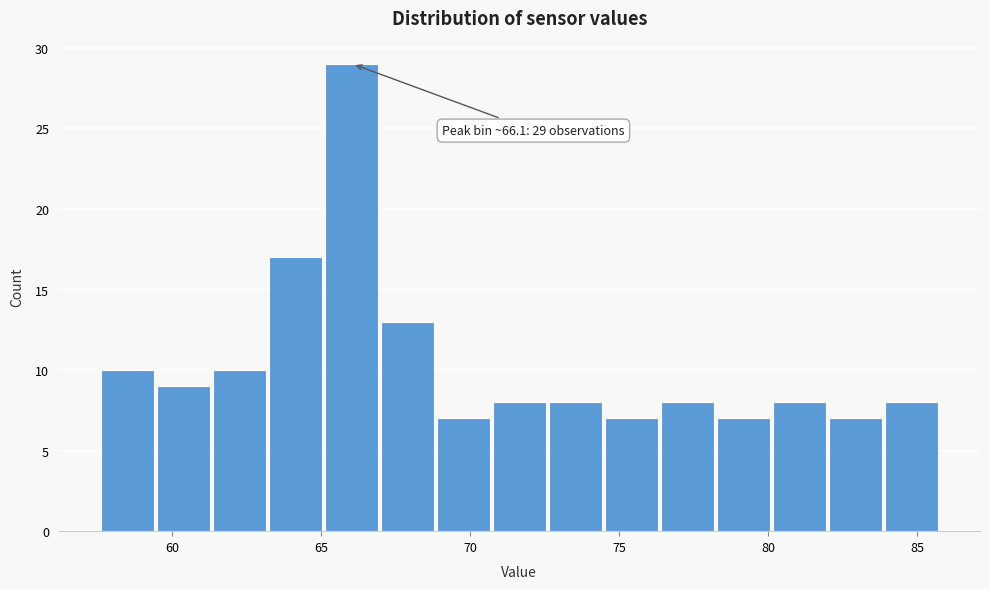

Read against the x-axis, roughly where is the centre of the tallest bar?

66.0